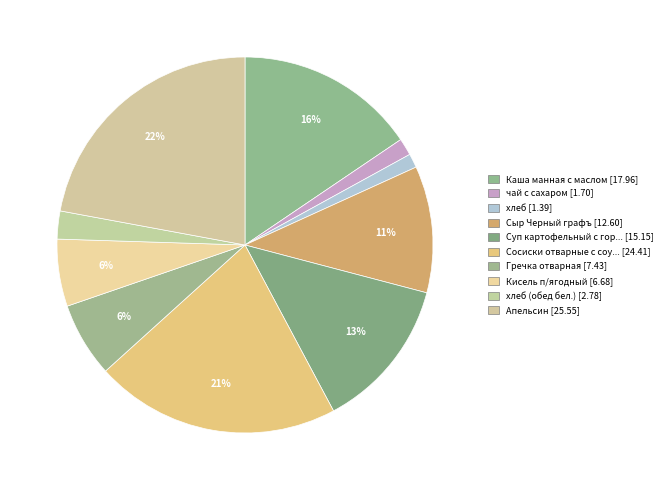

Which category has the smallest portion of the pie?

хлеб